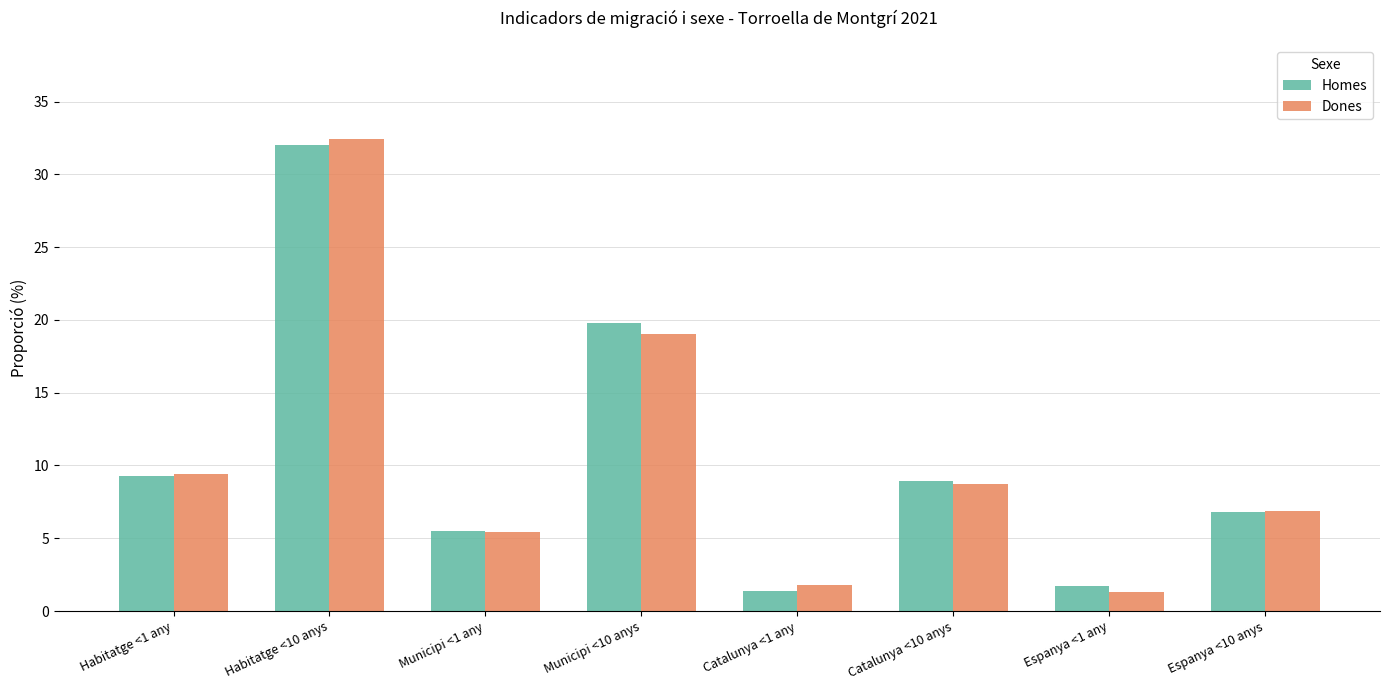

Which label corresponds to the largest value in the chart?

Habitatge <10 anys